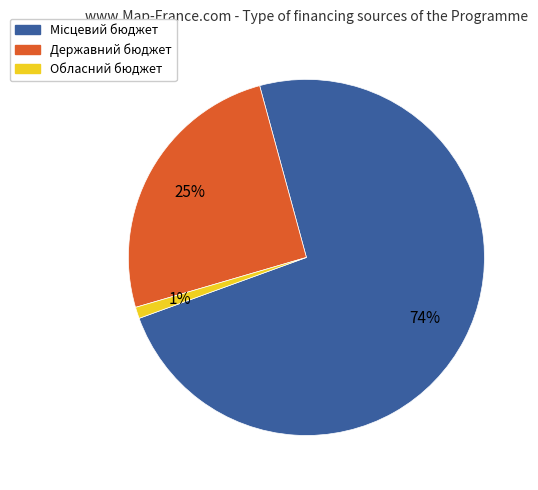

What percentage is the Державний бюджет slice, to the nearest percent?

25%